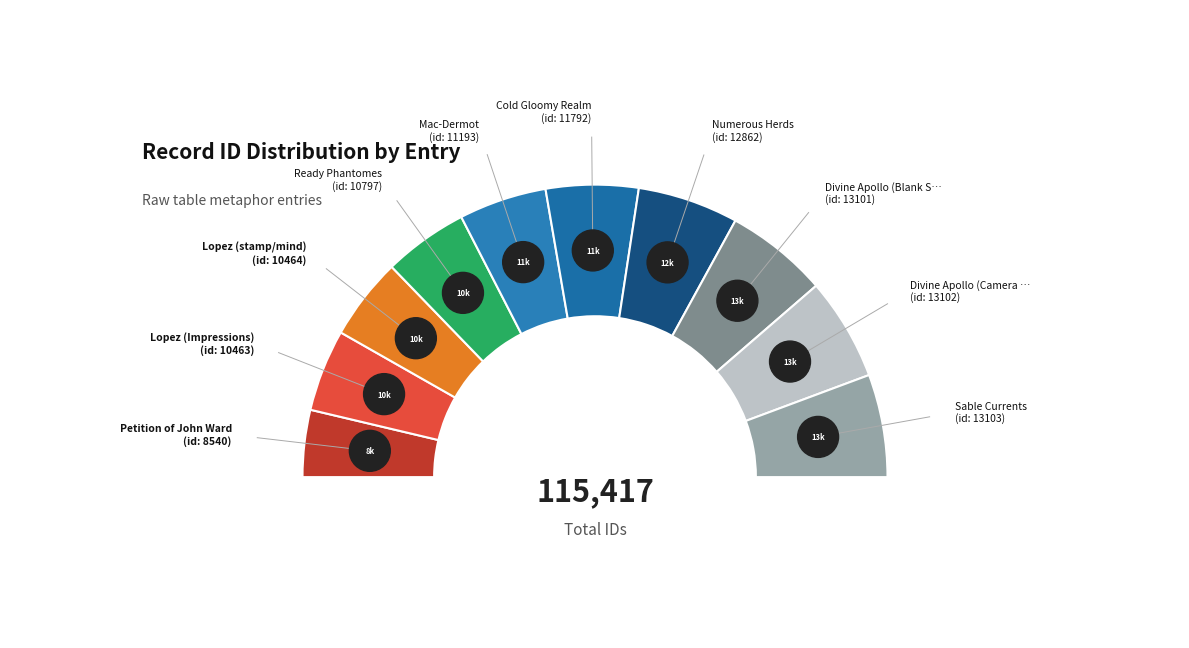

To the nearest percent, what is the average slice percentage?

10%